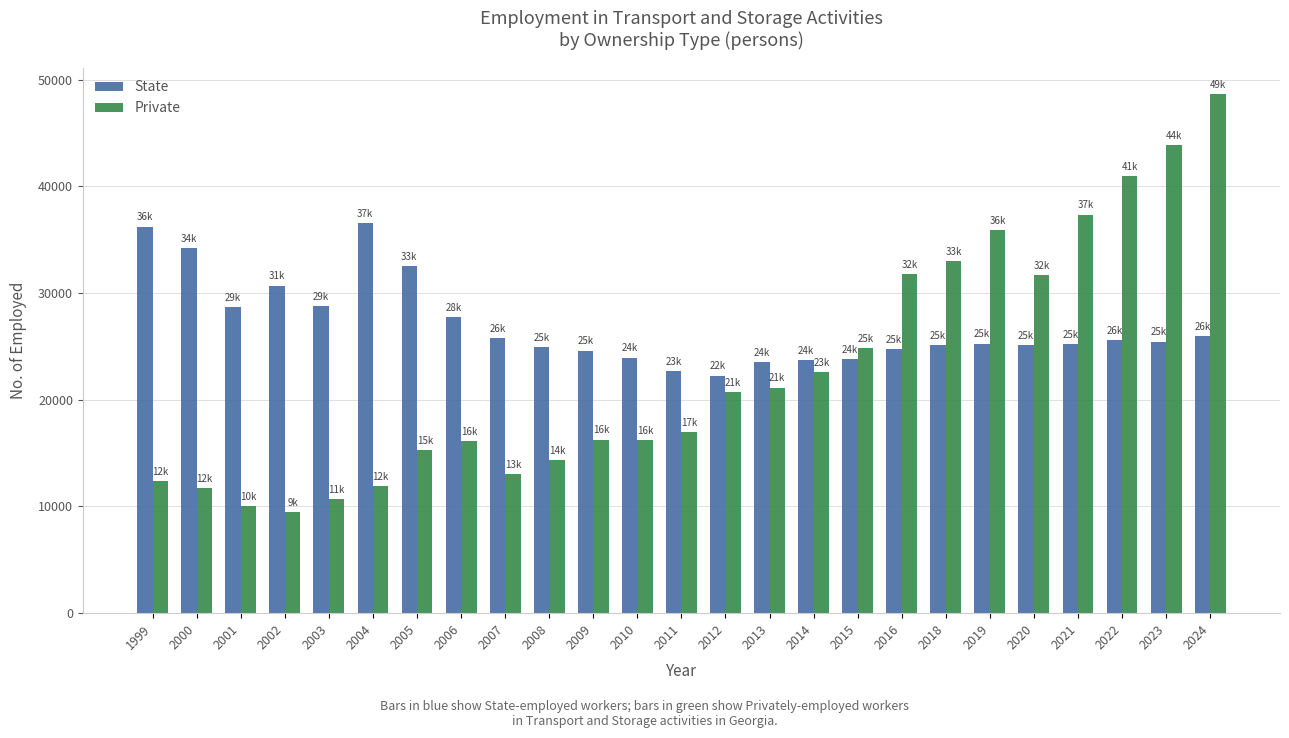

How many series are shown in this chart?

2